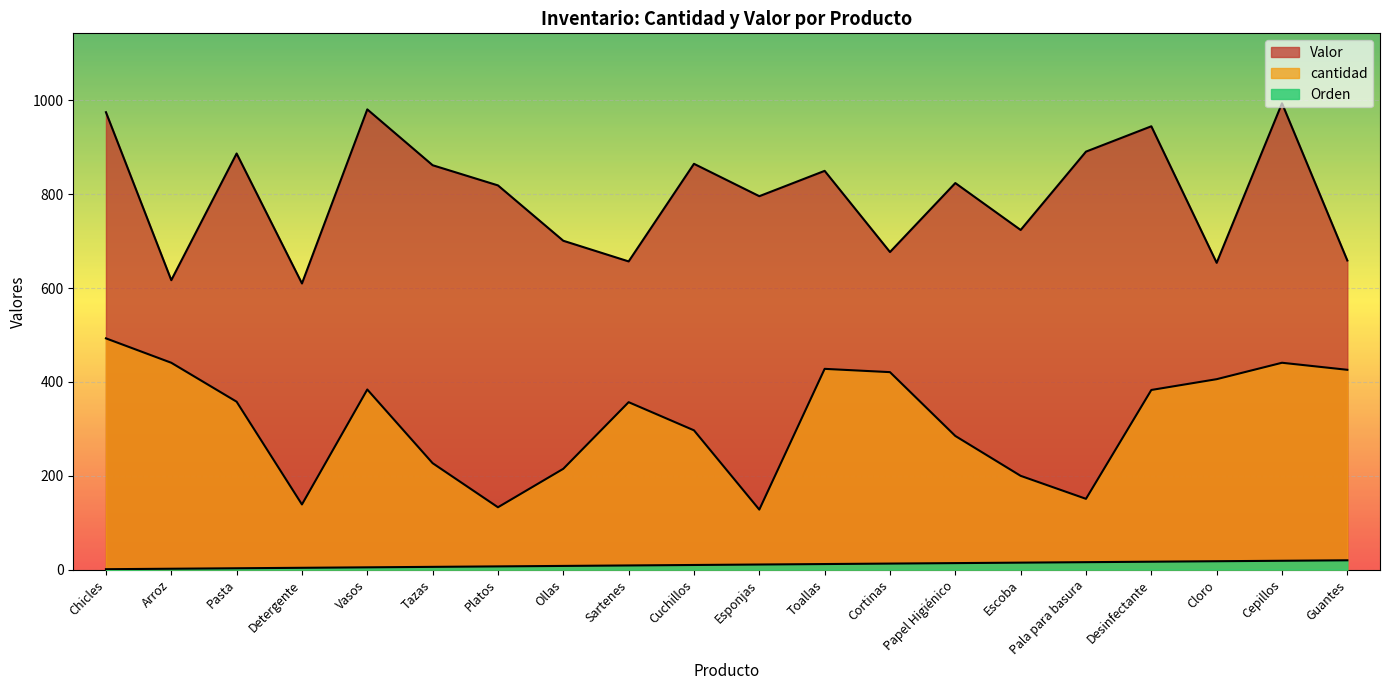

True or false: Orden and Valor cross at least once.

False